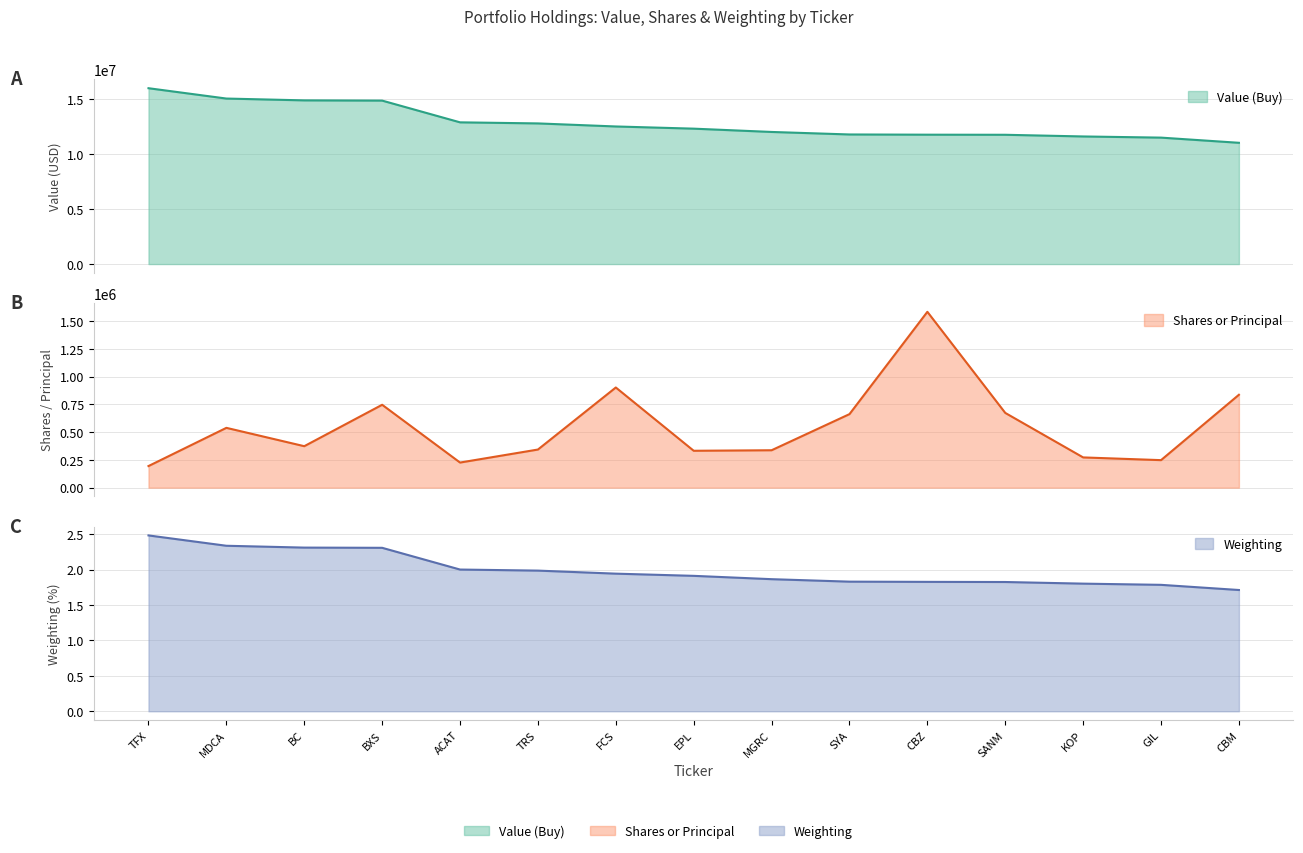

At which label is Shares or Principal closest to 888597?

FCS